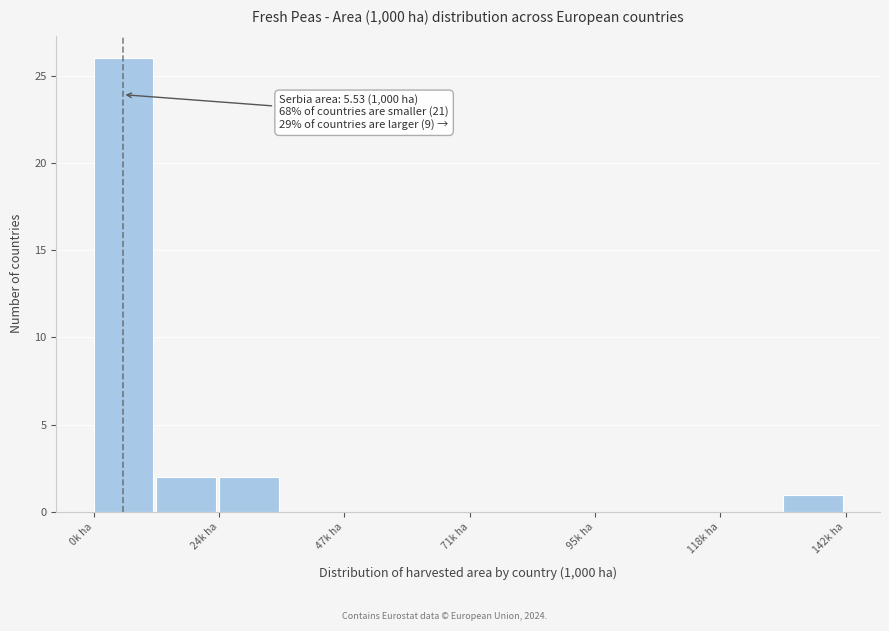

Read against the x-axis, roughly where is the centre of the tallest bar?

5